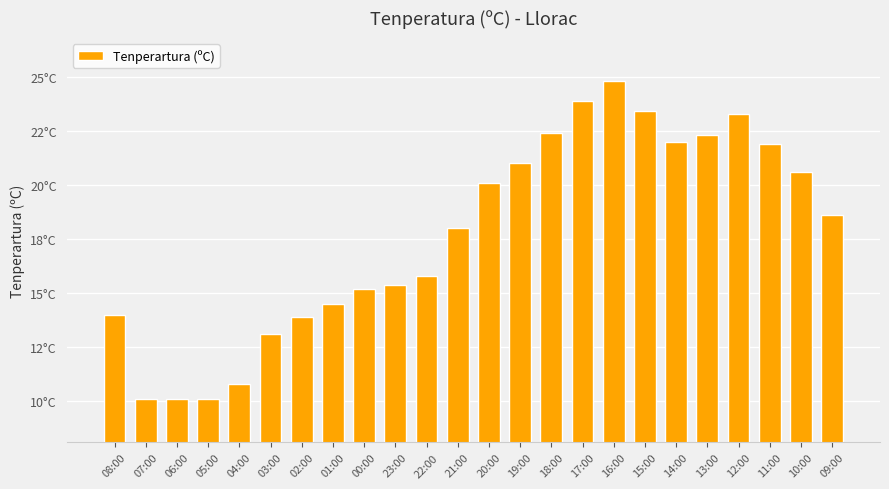

What is the difference between the values at 21:00 and 06:00?

7.9